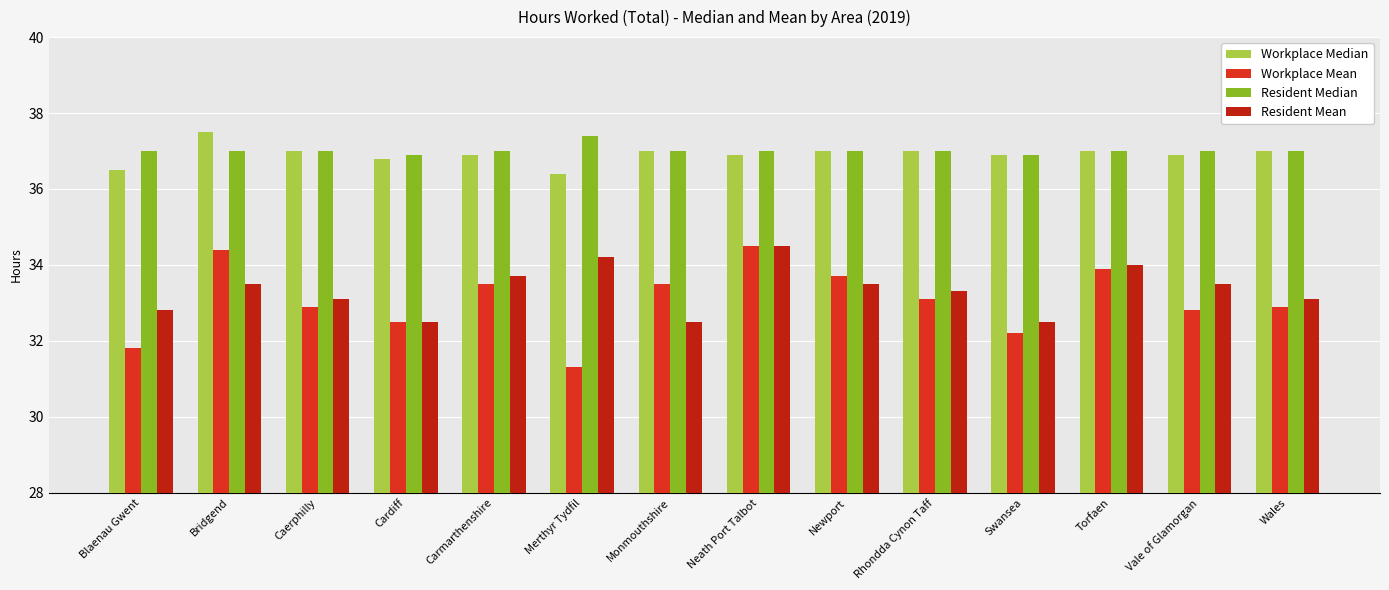

What is the total value across all series at Vale of Glamorgan?

140.2